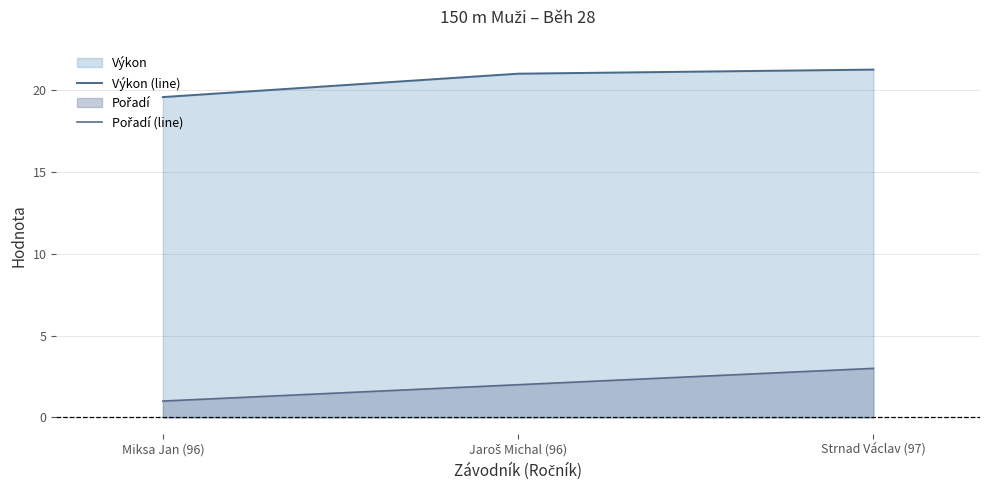

What is the total value across all series at Miksa Jan (96)?

20.6